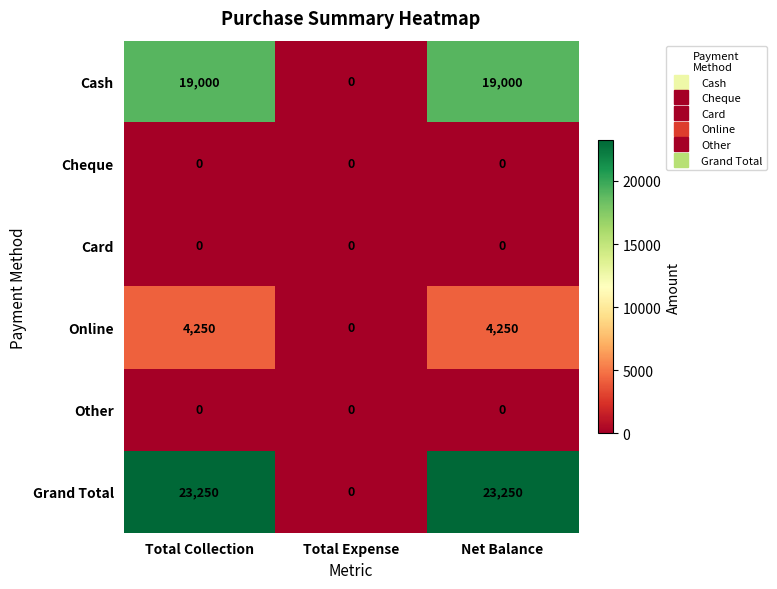

Reading left to right, list all the values displayed in this chart.

Cash: 19000	0	19000
Cheque: 0	0	0
Card: 0	0	0
Online: 4250	0	4250
Other: 0	0	0
Grand Total: 23250	0	23250